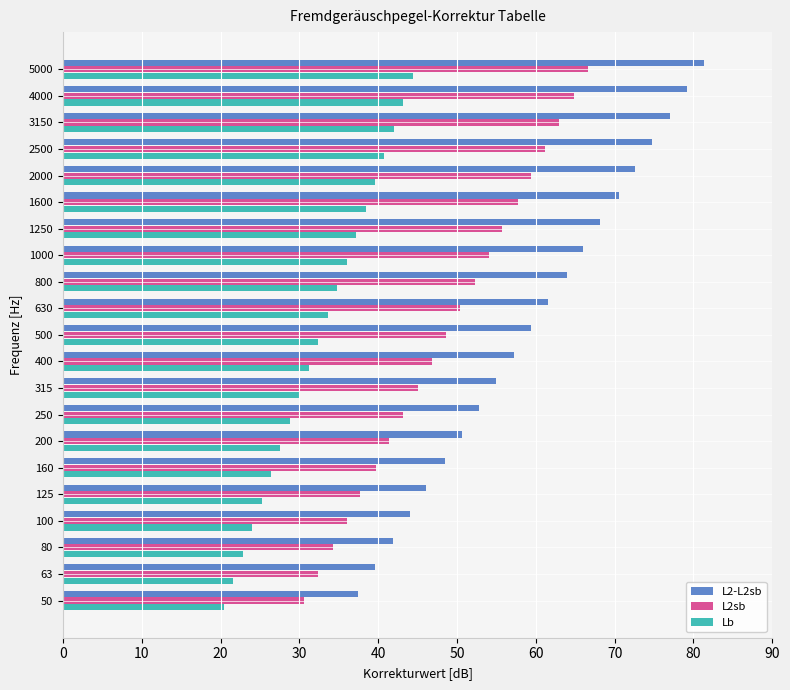

What is the difference between the maximum and minimum values in the Lb series?

24.0